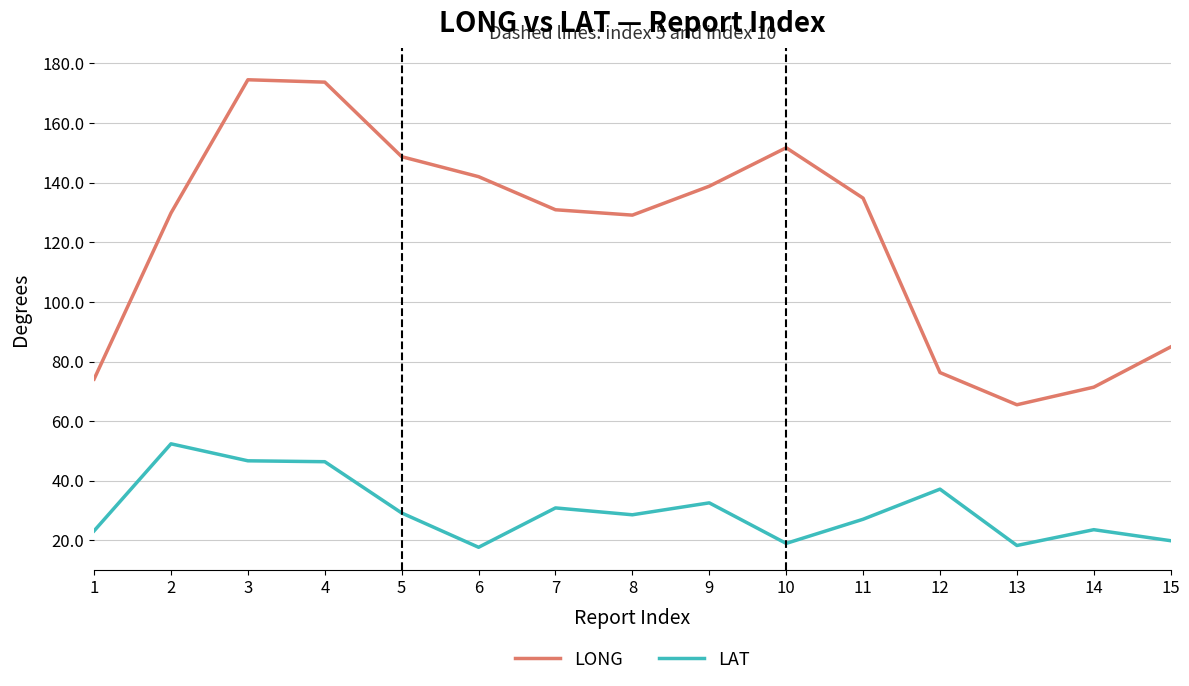

Rank the series by their maximum value, from lowest to highest.

LAT, LONG